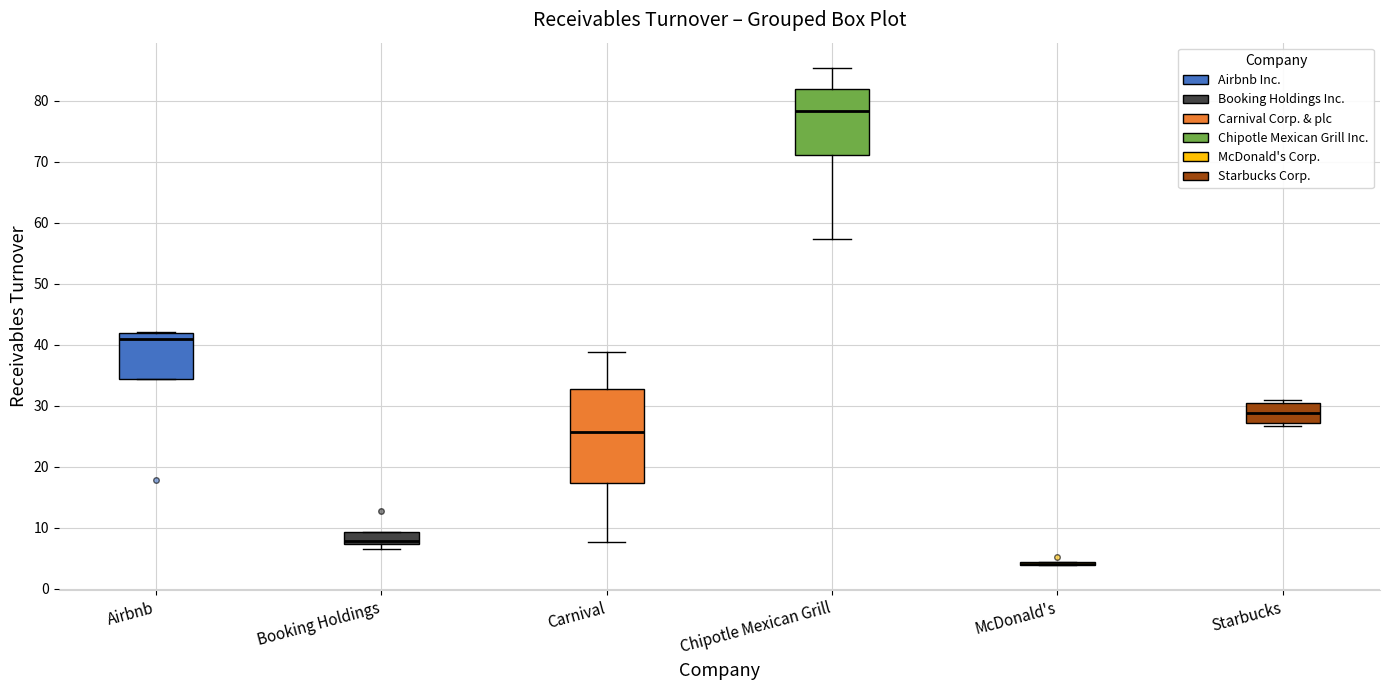

Where does the median line of the box for Airbnb sit on the y-axis? The values are not printed on the chart, so give them approximately, as read against the axis.

41